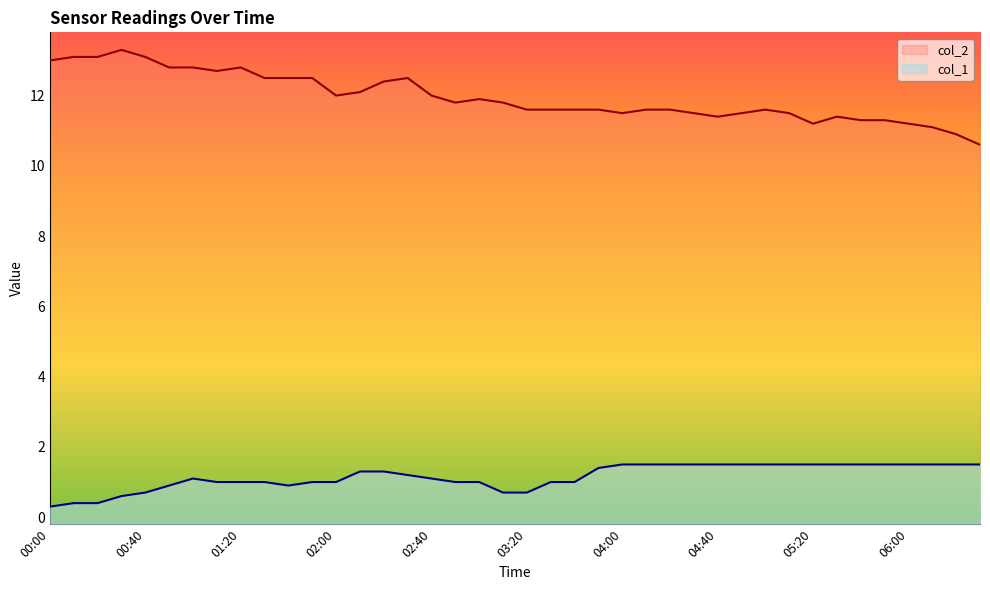

List the labels in order of col_1 value, largest first.

04:00, 04:10, 04:20, 04:30, 04:40, 04:50, 05:00, 05:10, 05:20, 05:30, 05:40, 05:50, 06:00, 06:10, 06:20, 06:30, 03:50, 02:10, 02:20, 02:30, 01:00, 02:40, 01:10, 01:20, 01:30, 01:50, 02:00, 02:50, 03:00, 03:30, 03:40, 00:50, 01:40, 00:40, 03:10, 03:20, 00:30, 00:10, 00:20, 00:00